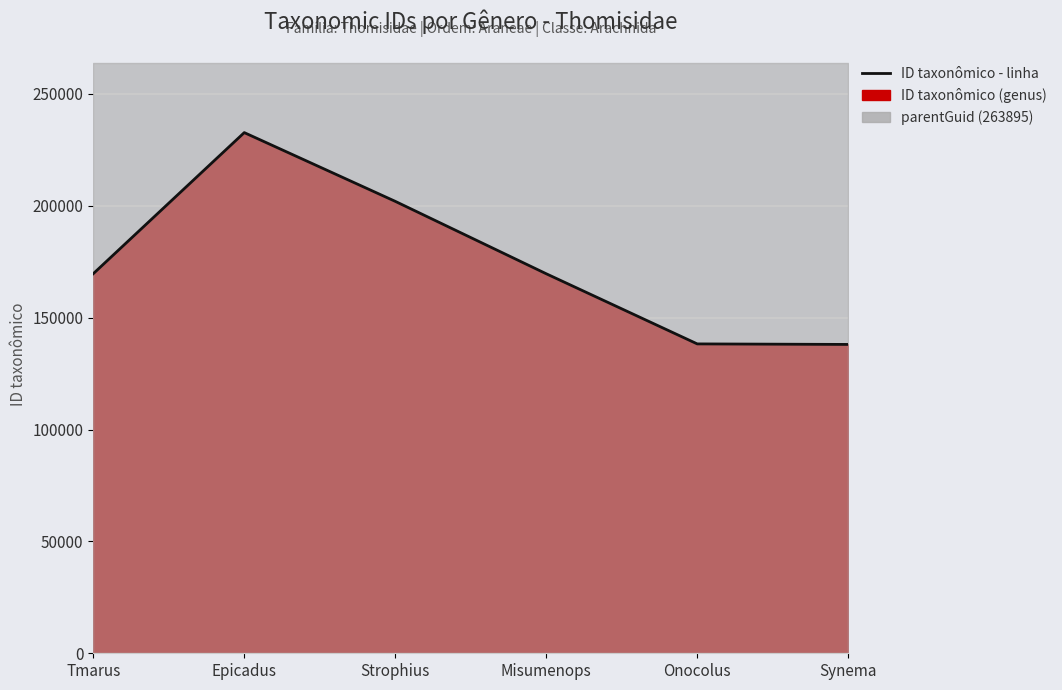

How many values are below 169650?

3